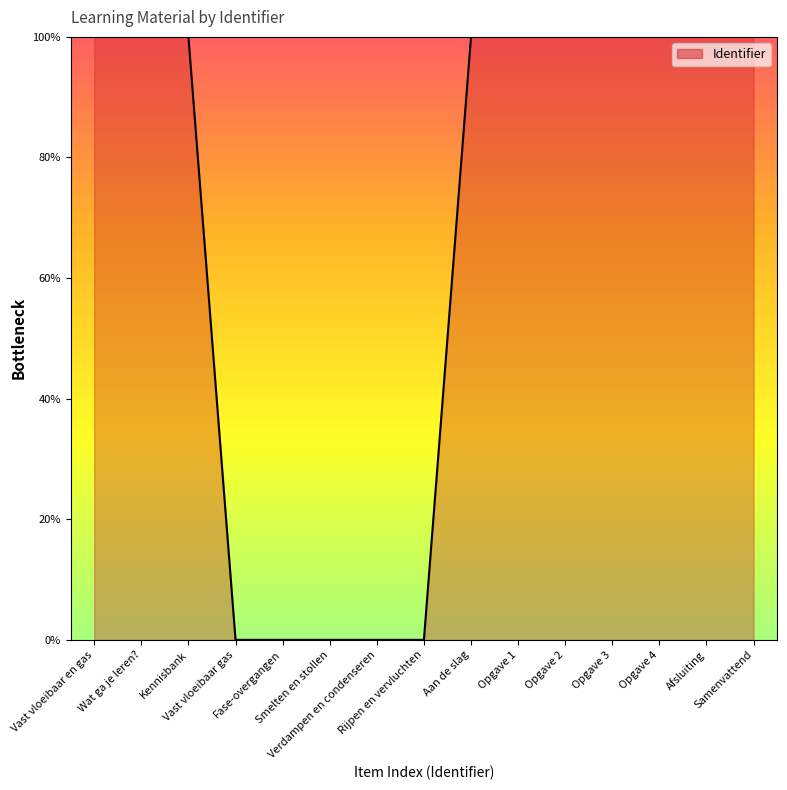

What is the difference between the maximum and minimum values?

100.0